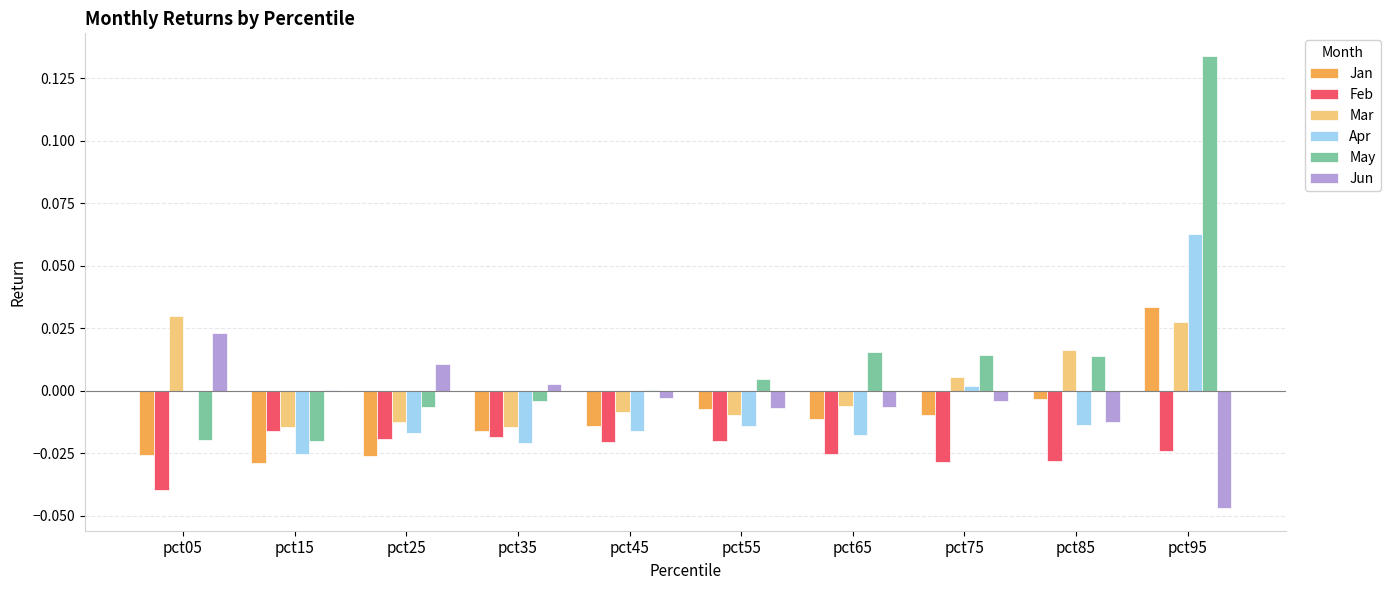

Which category has the highest value across all series?

pct95